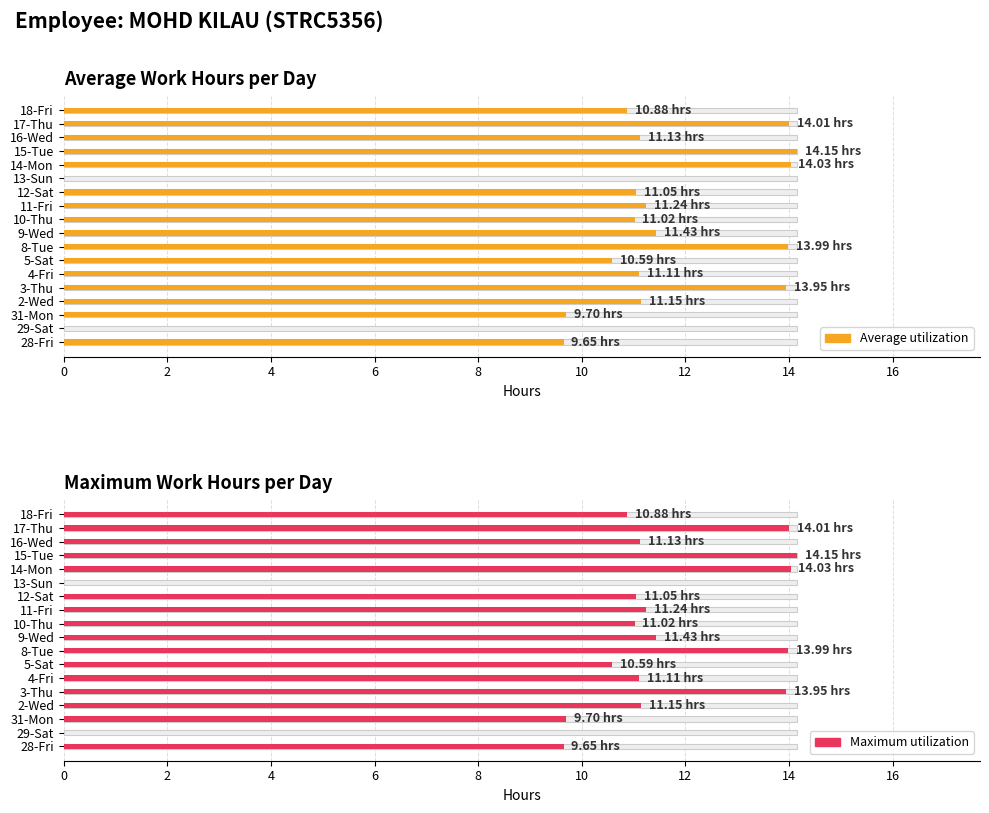

What is the difference between the maximum and second lowest values in the Average utilization series?

14.2